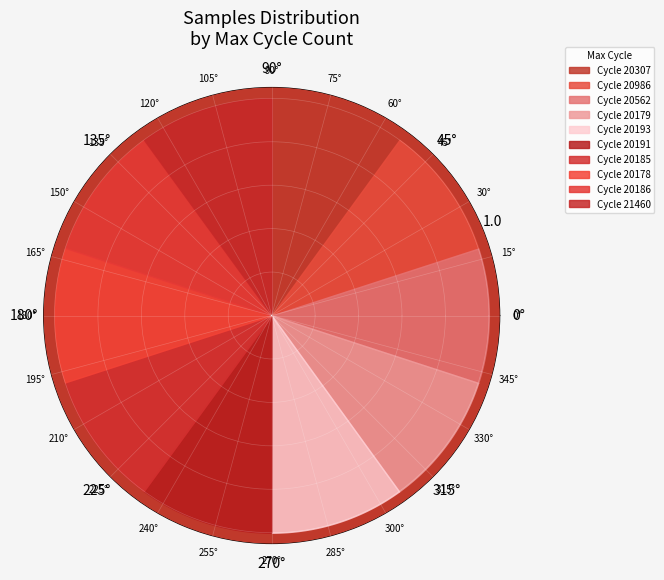

Approximately how many times larger is the value at 28/20178 compared to 28/20191?

1.0